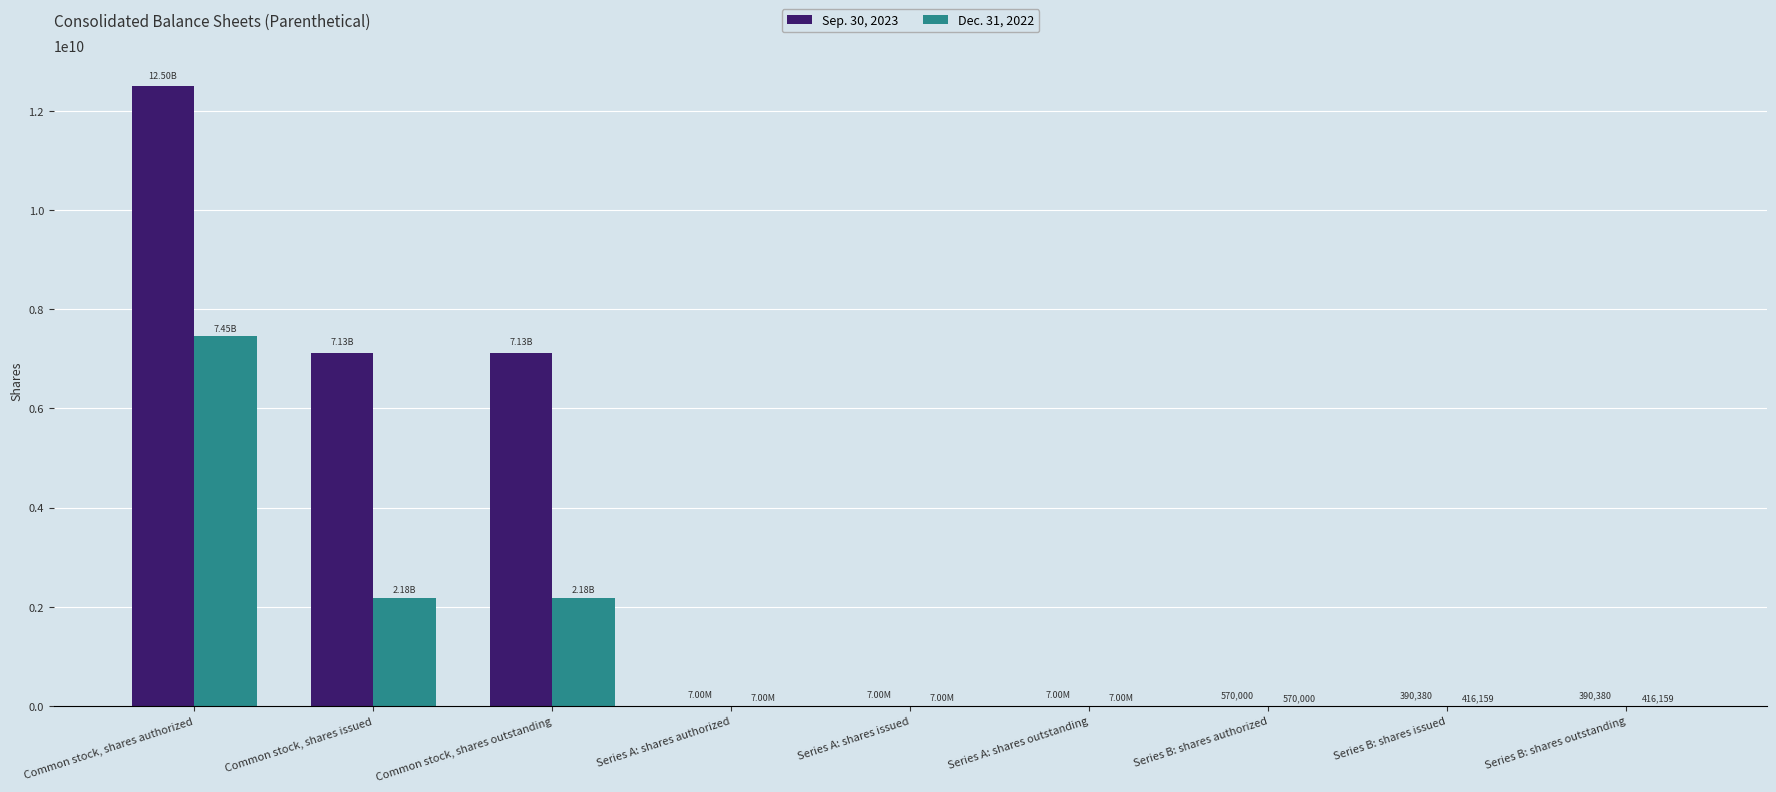

Are the bars horizontal?

No